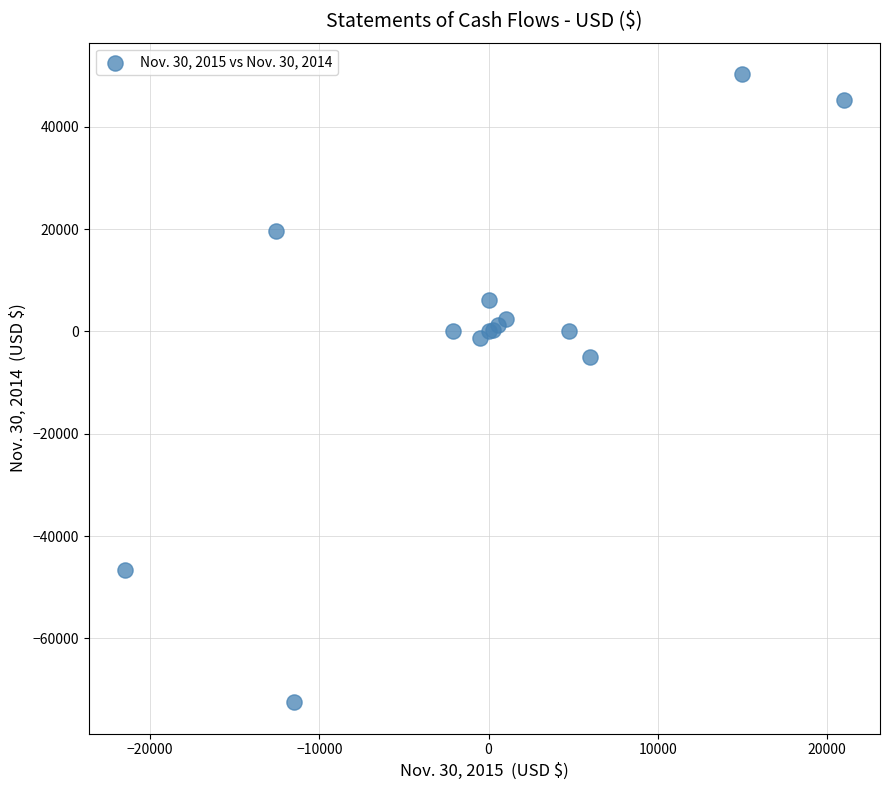

What Y value in the scatter plot is closest to -11073?

-5037